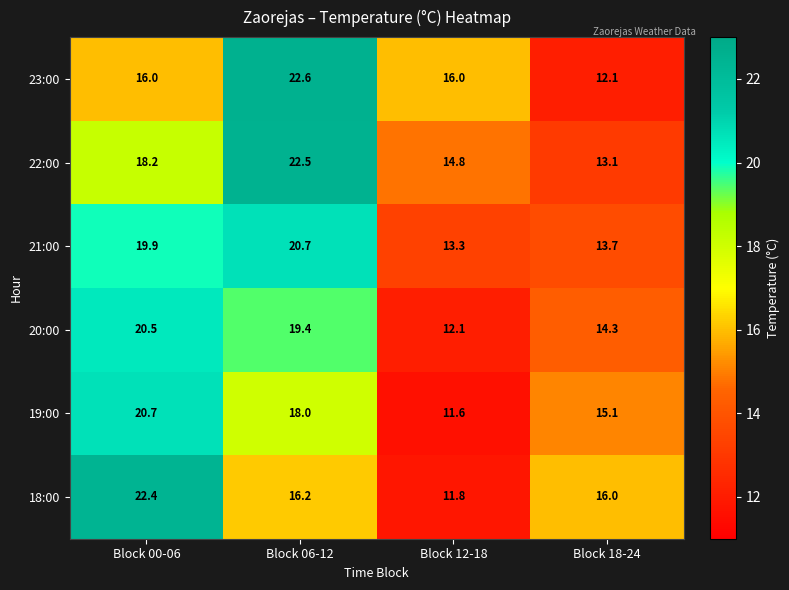

Which series changed the most between Block 06-12 and Block 12-18?

22:00